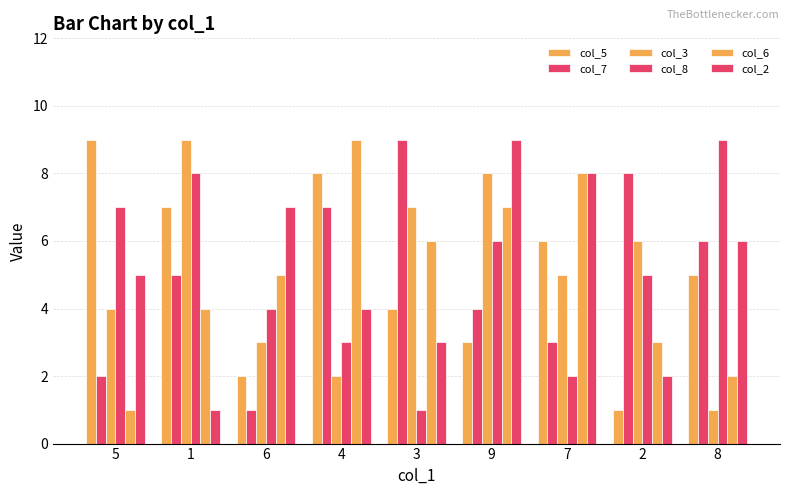

Read the col_6 value at 8.

2